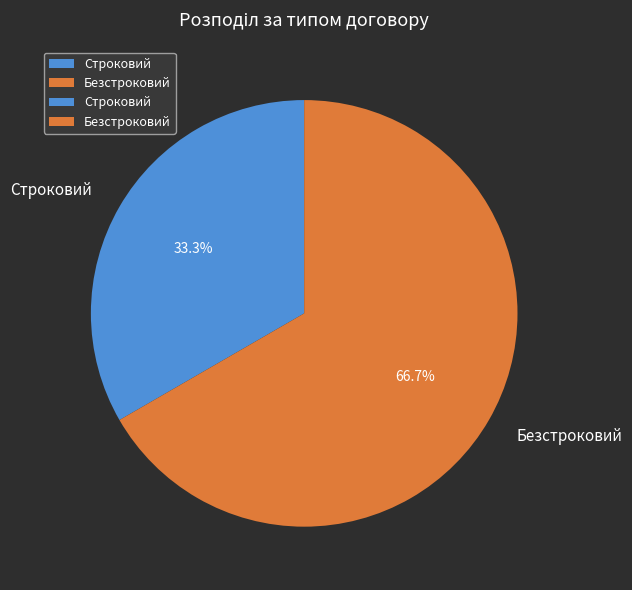

Is there any slice that represents more than half of the pie?

Yes